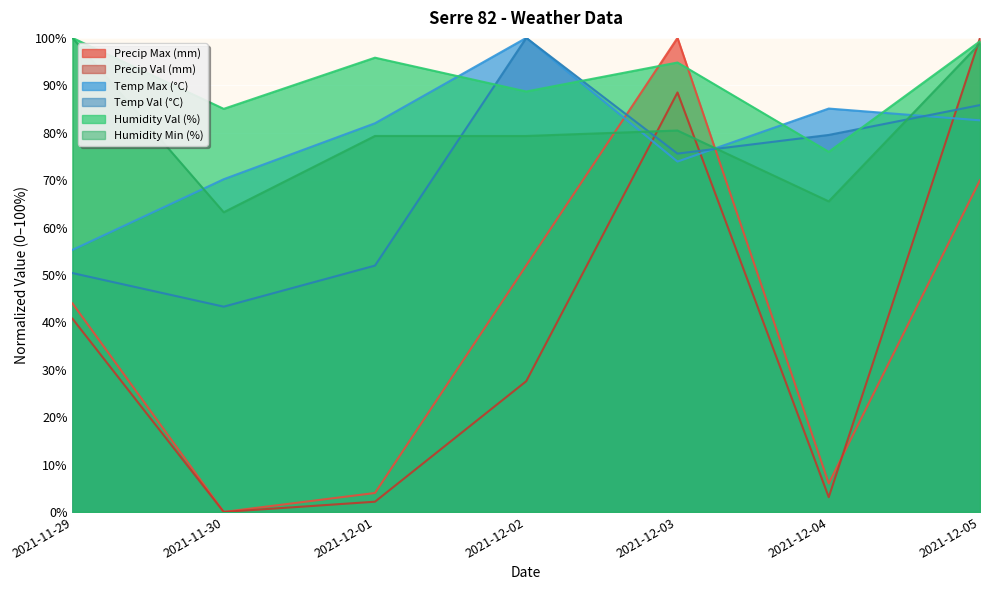

What is the sum of the Temp Val (°C) values at 2021-12-01 and 2021-12-05?

137.8